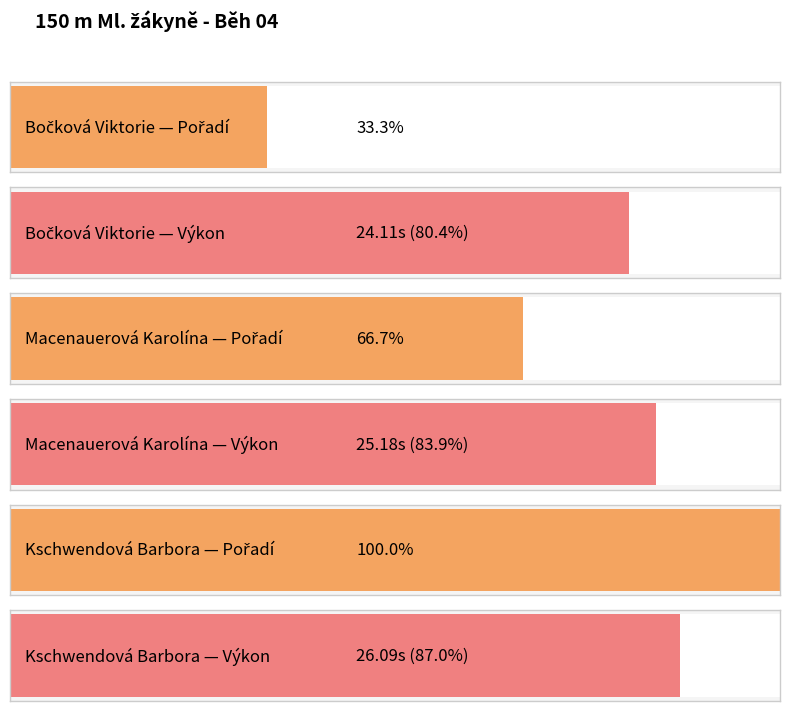

At how many categories does at least one series exceed 25?

2